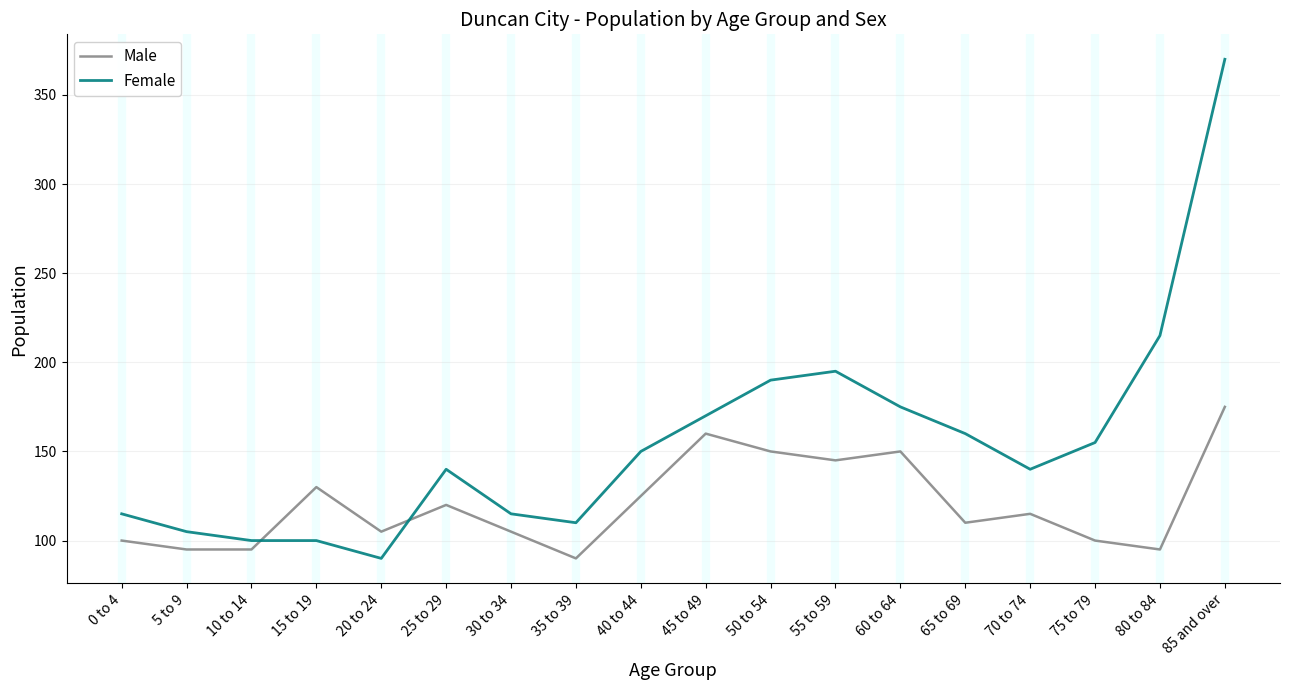

What is the difference between the highest and lowest values at 40 to 44?

25